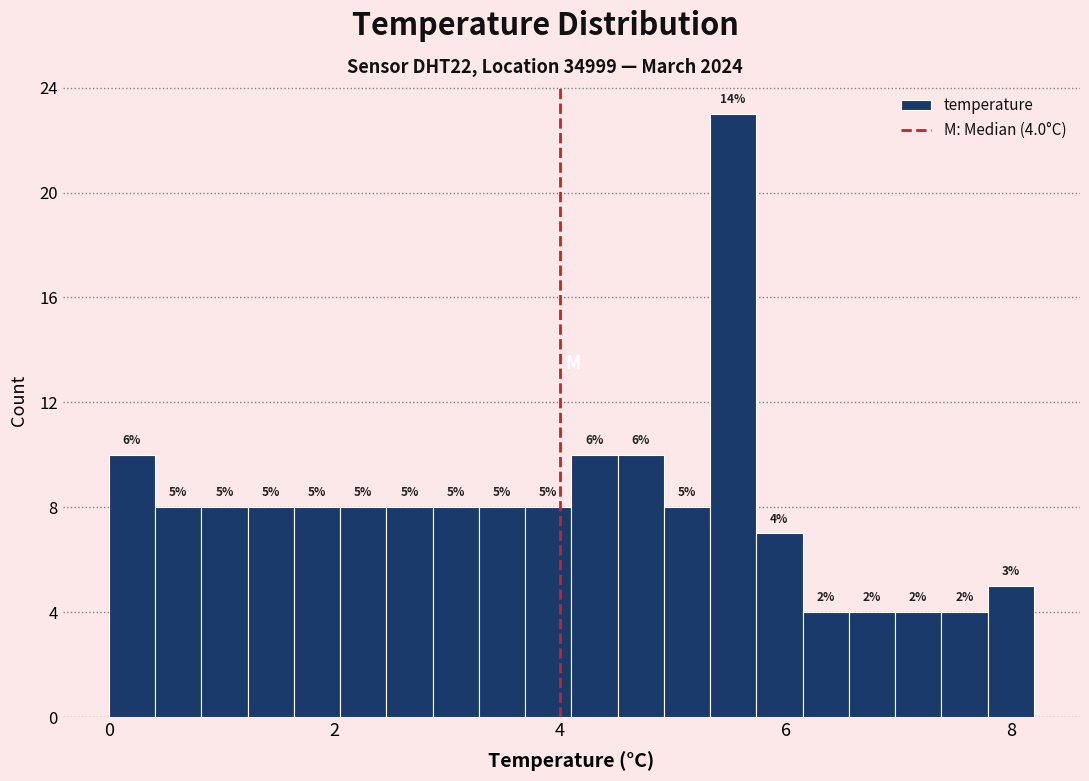

Read against the x-axis, roughly where is the centre of the tallest bar?

5.6